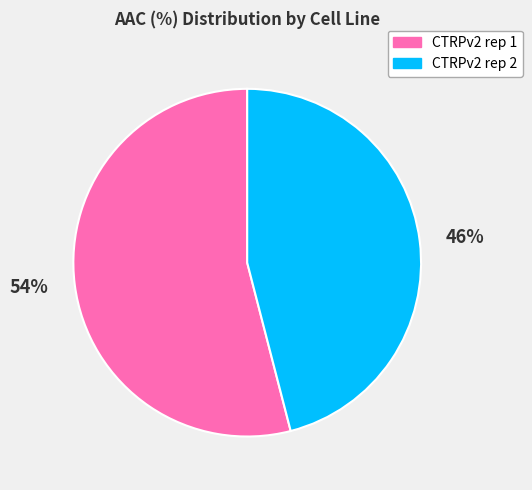

Count the number of slices in the pie.

2